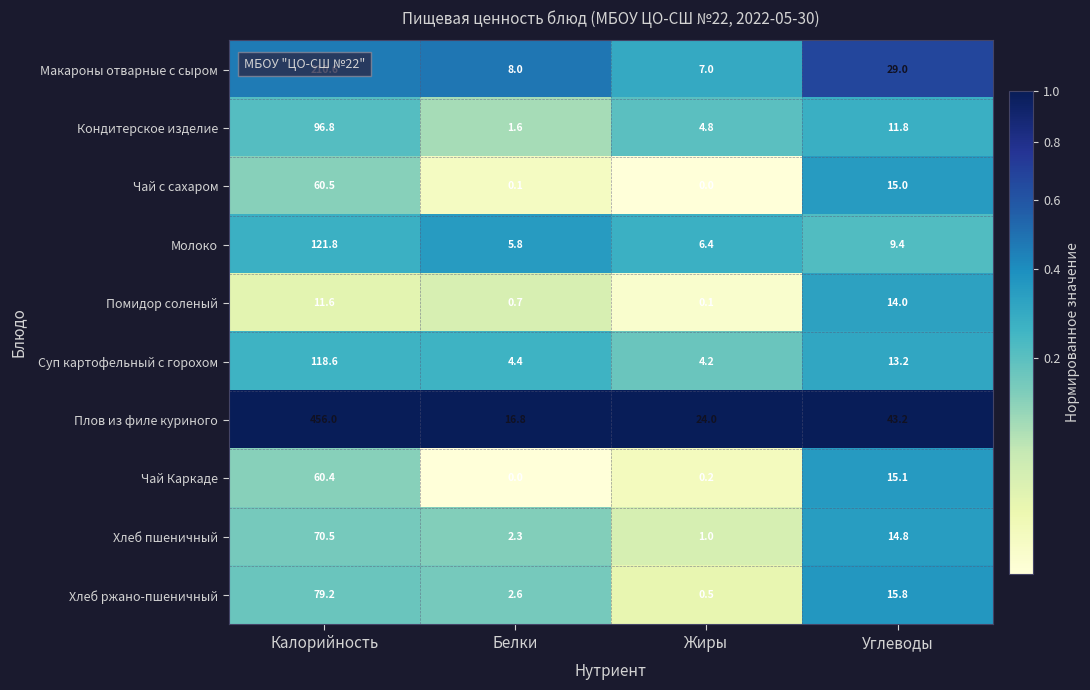

At Углеводы, list the series in order from largest to smallest.

Плов из филе куриного, Макароны отварные с сыром, Хлеб ржано-пшеничный, Чай Каркаде, Чай с сахаром, Хлеб пшеничный, Помидор соленый, Суп картофельный с горохом, Кондитерское изделие, Молоко